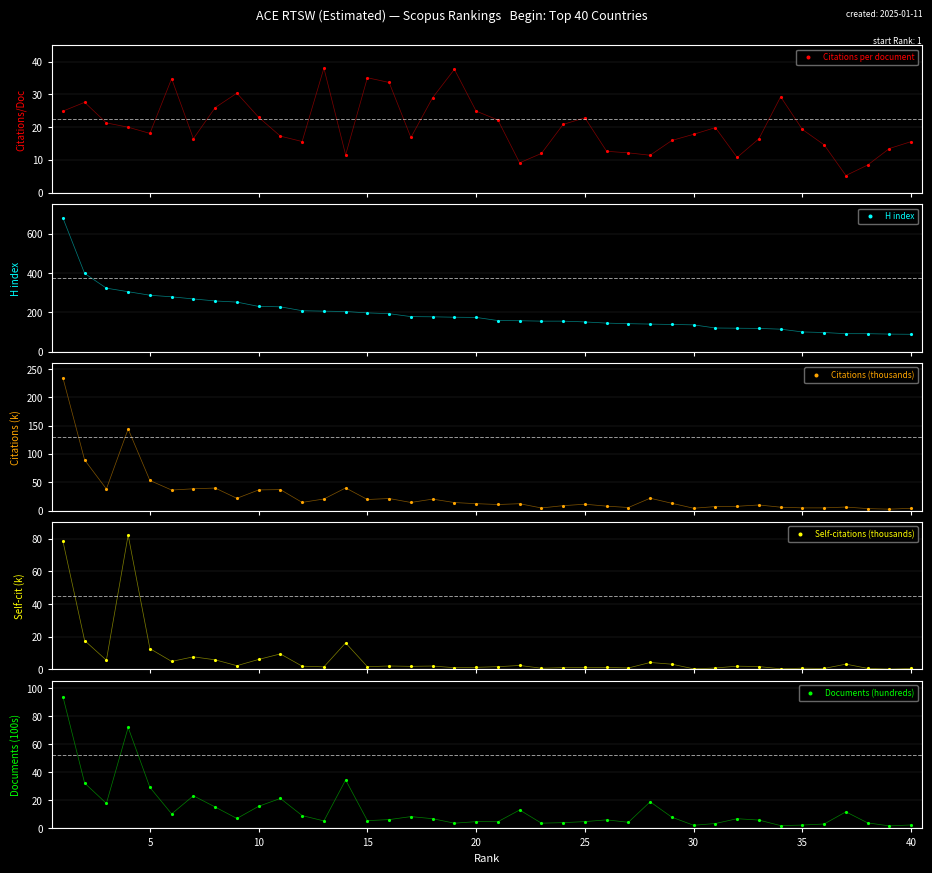

What is the highest value of the Self-citations (thousands) series?

82.2